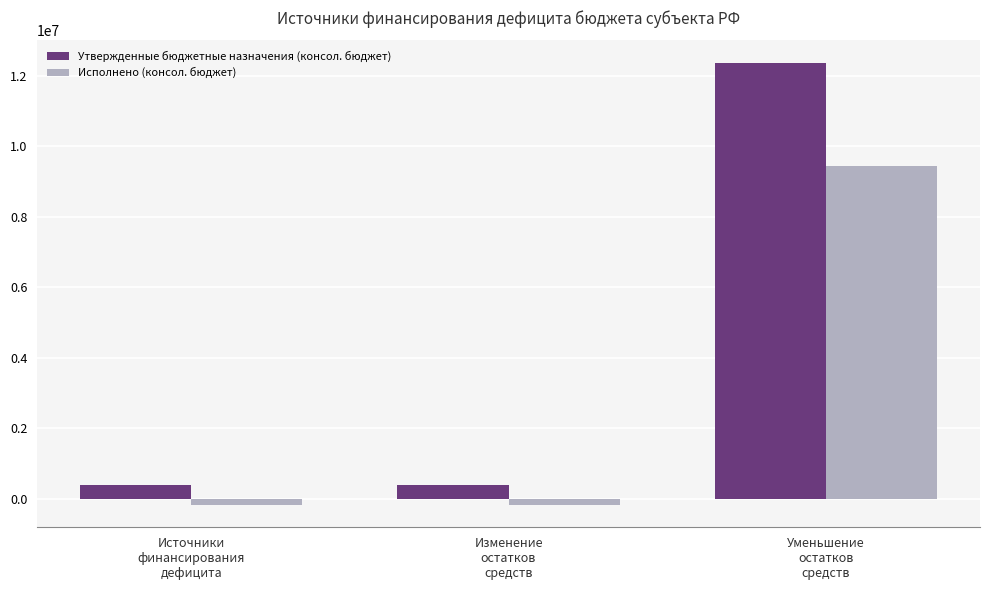

What is the maximum value shown in the chart?

12369940.2